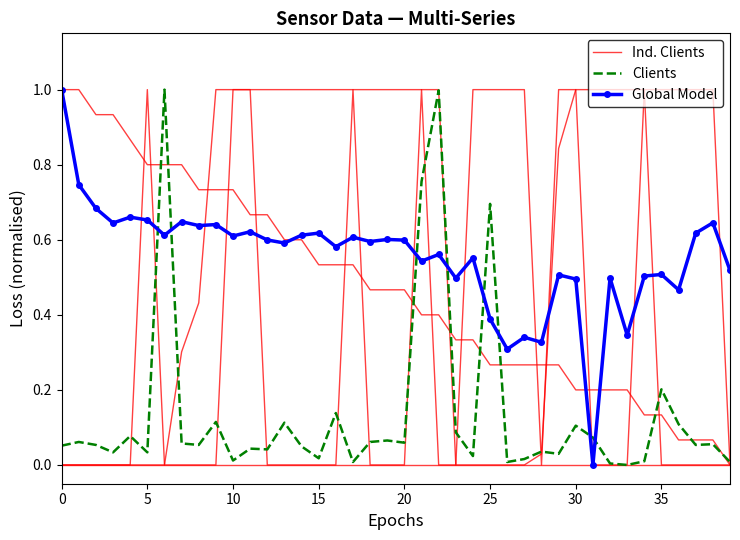

What is the sum of all Ind. Clients values?

18.9